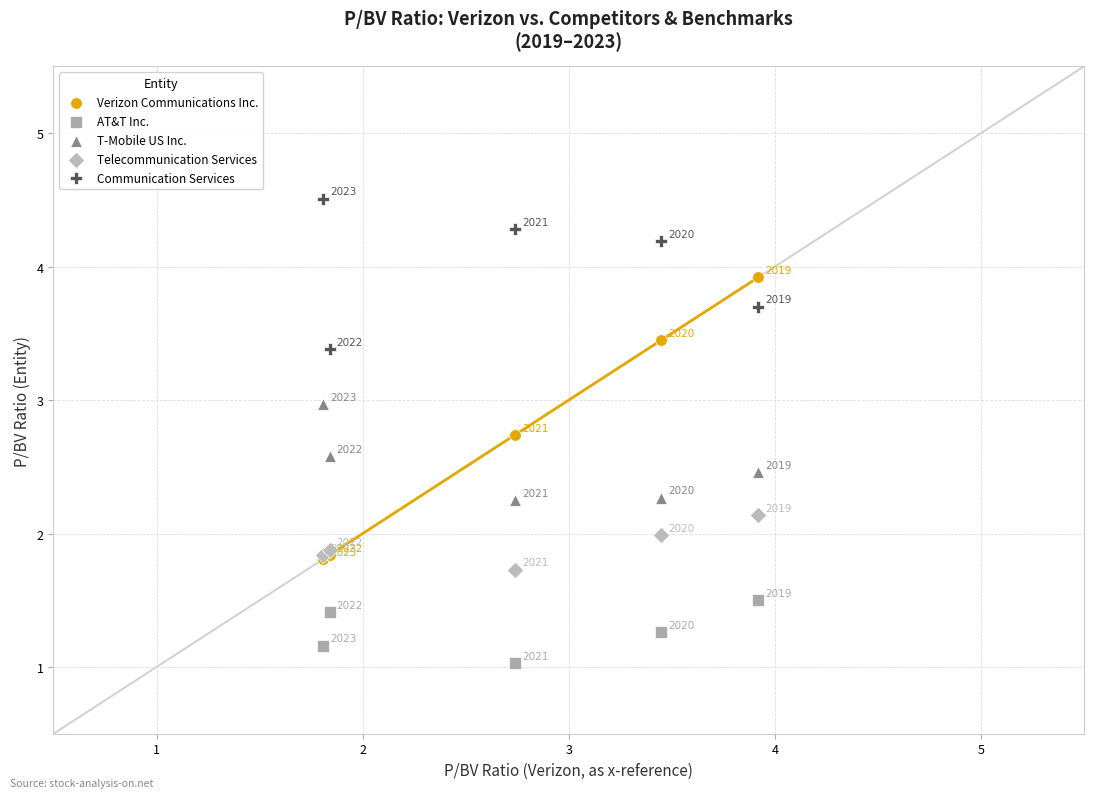

In the Verizon Communications Inc. series, what Y value is closest to 2?

1.8